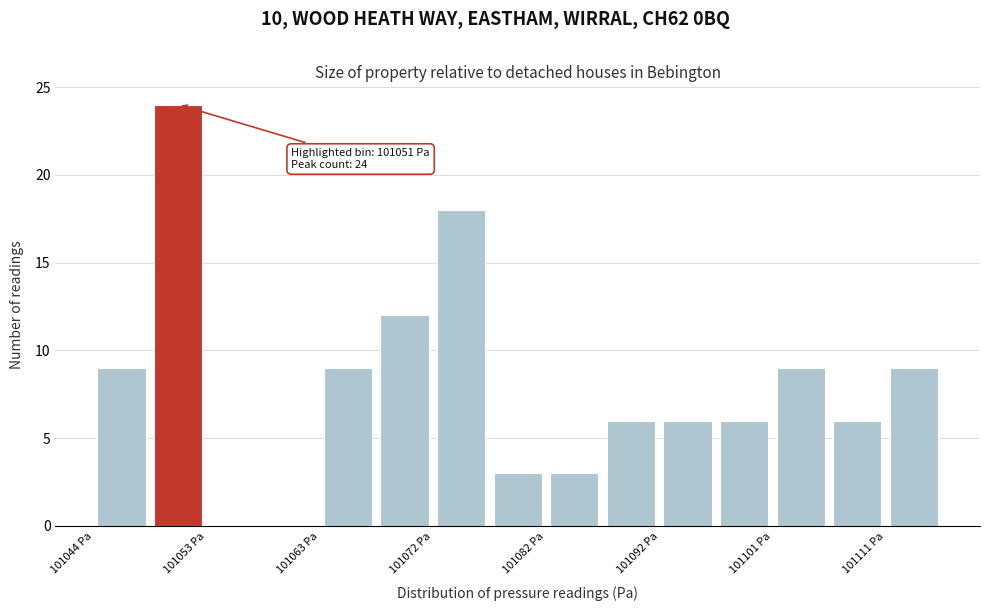

Over which range of the x-axis is the bar tallest?

101048 to 101053